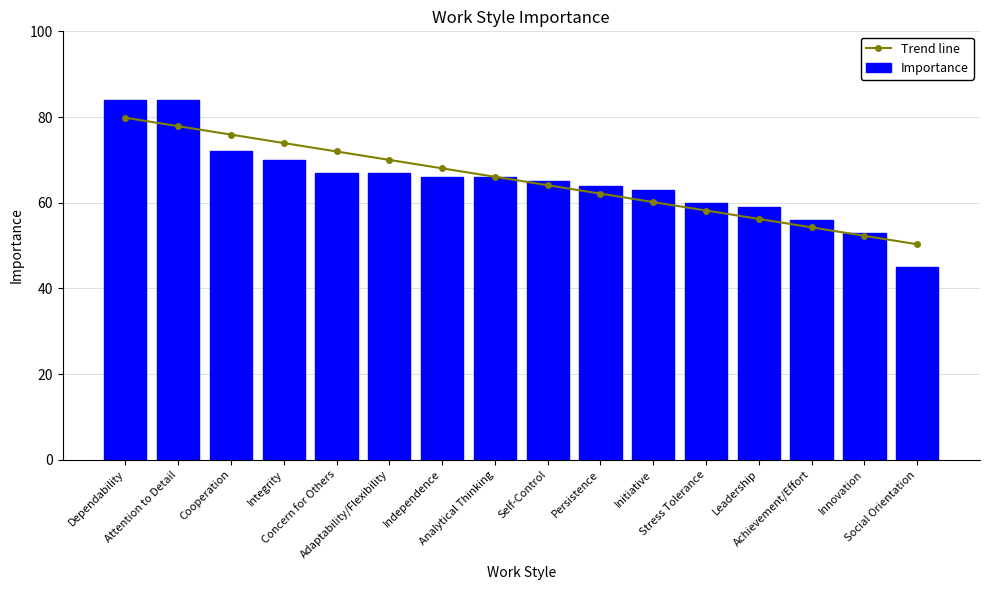

What is the maximum value for Trend line?

79.8